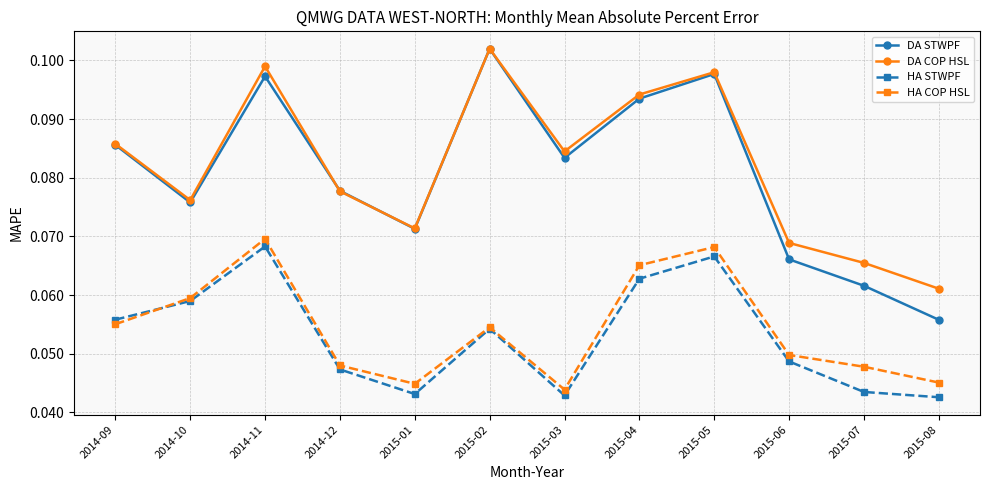

Which label corresponds to the largest value in the chart?

2015-02